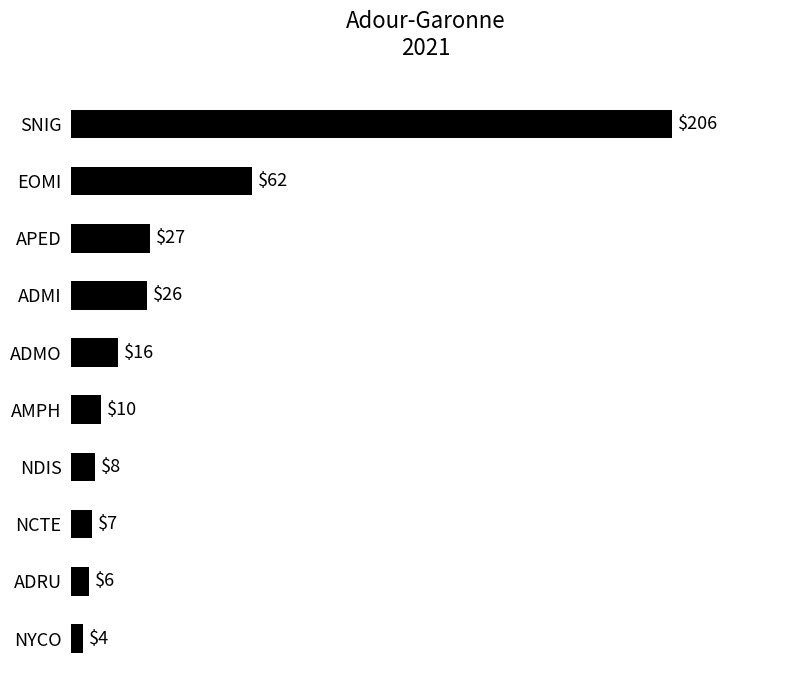

Which has a higher value, NDIS or ADMO?

ADMO